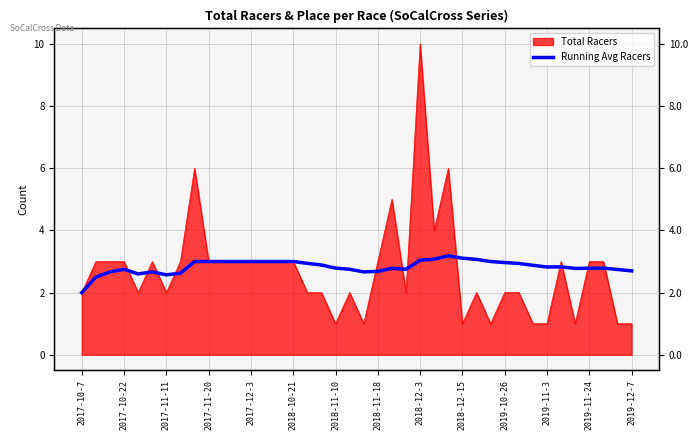

Reading left to right, list all the values displayed in this chart.

2.0	2.5	2.7	2.8	2.6	2.7	2.6	2.6	3.0	3.0	3.0	3.0	3.0	3.0	3.0	3.0	2.9	2.9	2.8	2.8	2.7	2.7	2.8	2.8	3.0	3.1	3.2	3.1	3.1	3.0	3.0	2.9	2.9	2.8	2.8	2.8	2.8	2.8	2.7	2.7